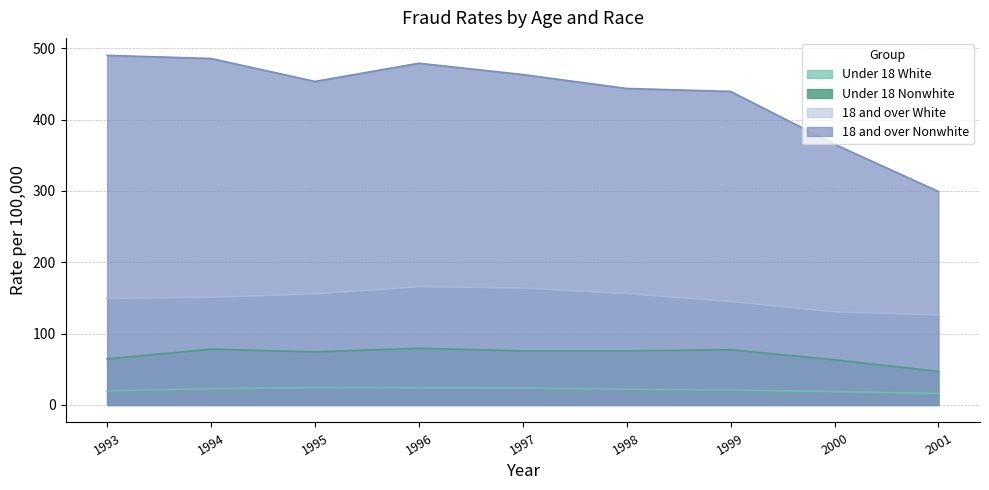

What is the difference between the maximum and second lowest values in the Under 18 Nonwhite series?

16.1